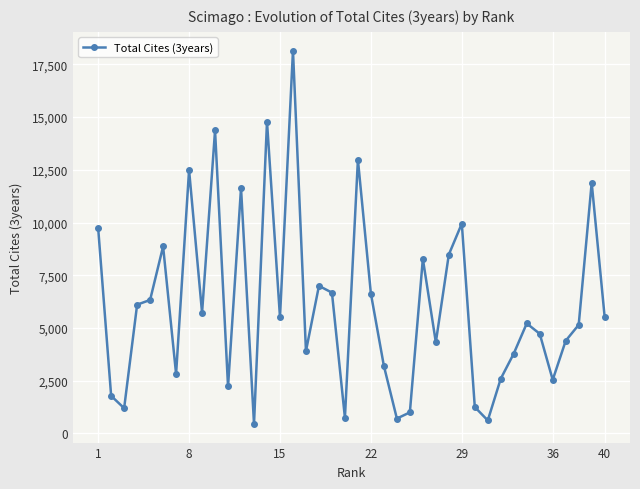

What is the value of the 23rd point from the left?

3204